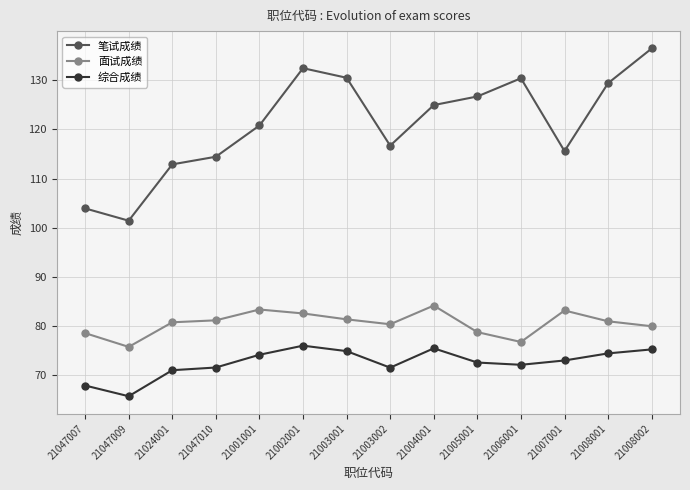

Which series changed the most between 21047010 and 21008001?

笔试成绩